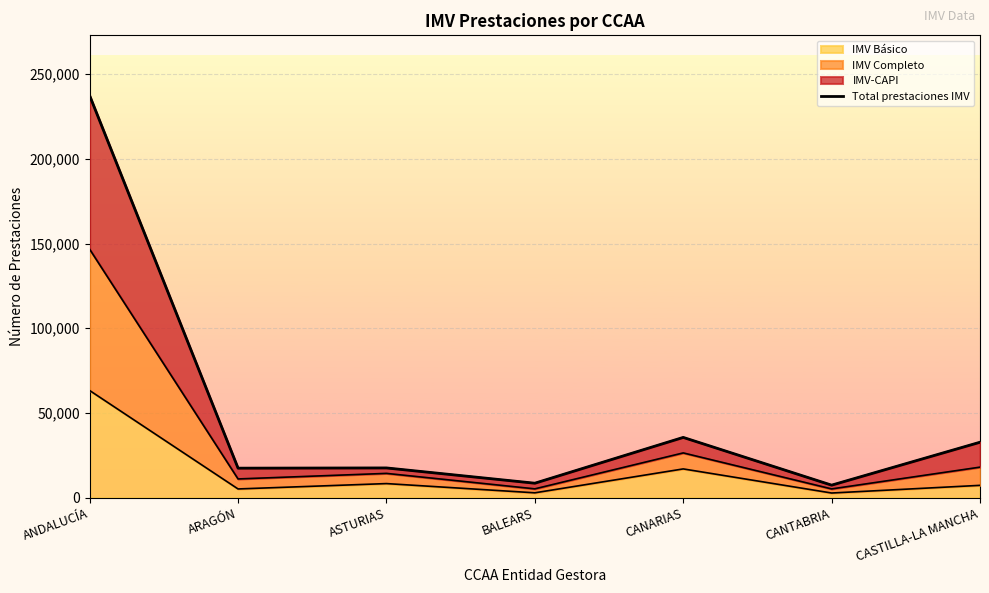

True or false: the data shows 32720 at CASTILLA-LA MANCHA.

True